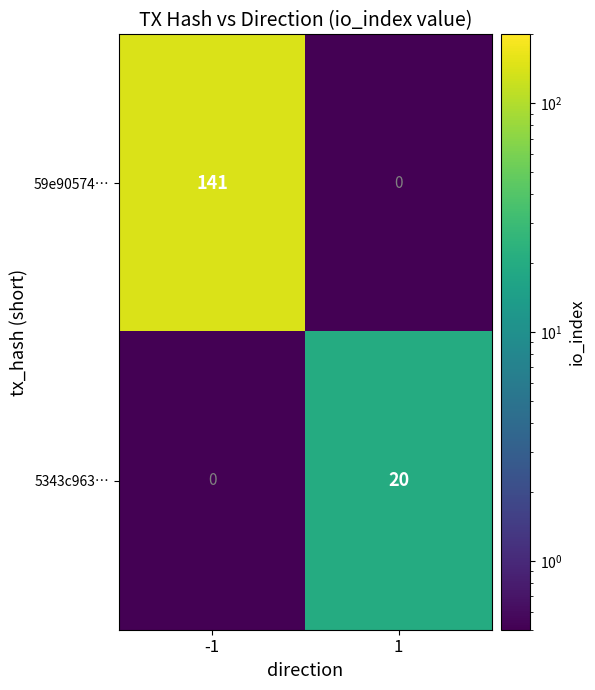

What is the total value across all series at 1?

20